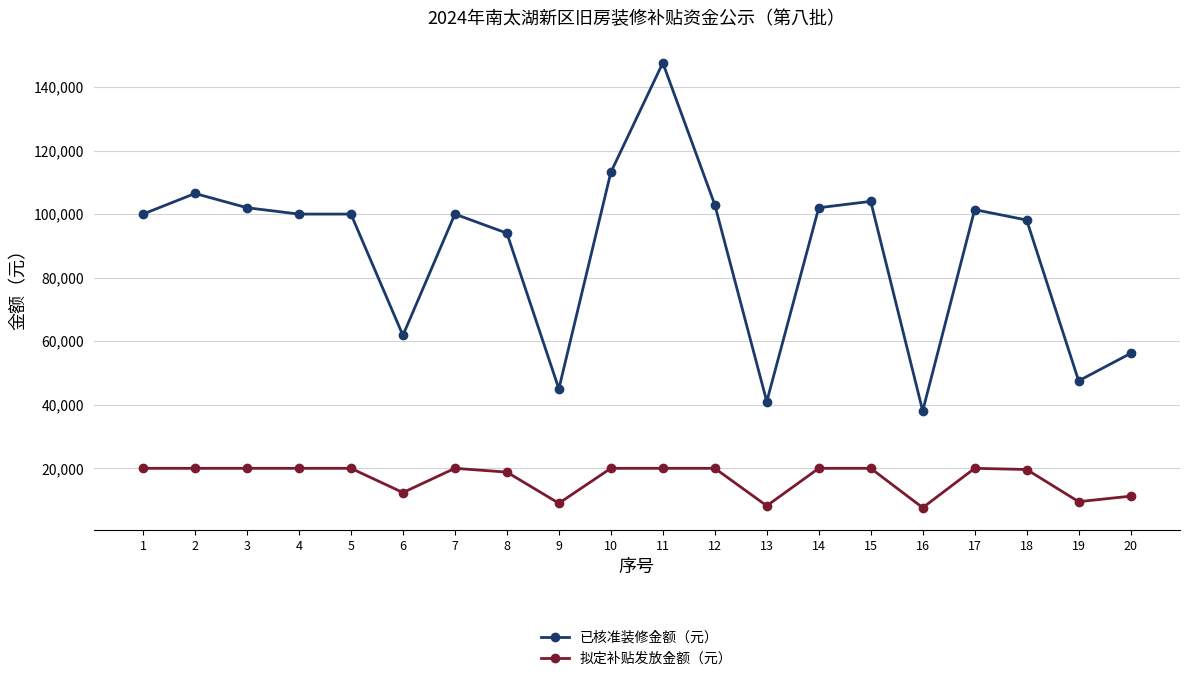

What is the total value across all series at 2?

126488.0